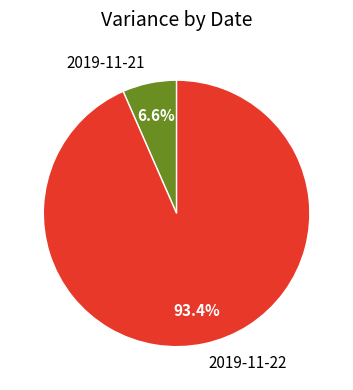

To the nearest percent, what is the average slice percentage?

50%